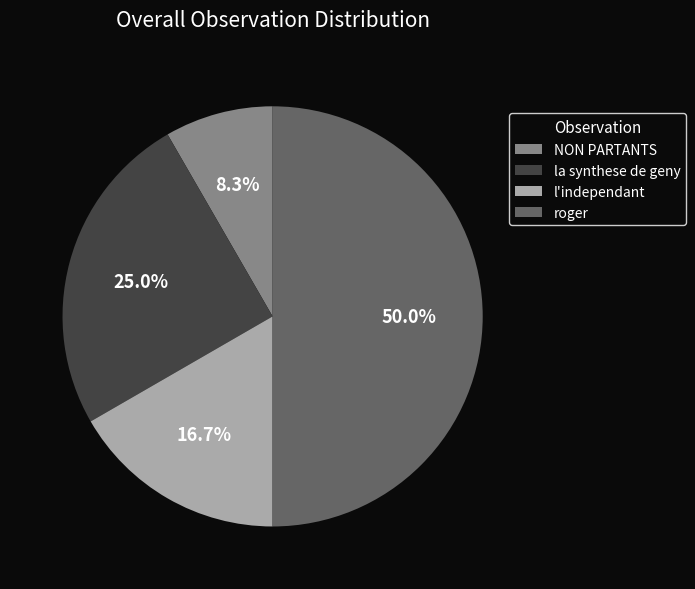

To the nearest percent, what portion does roger represent?

50%